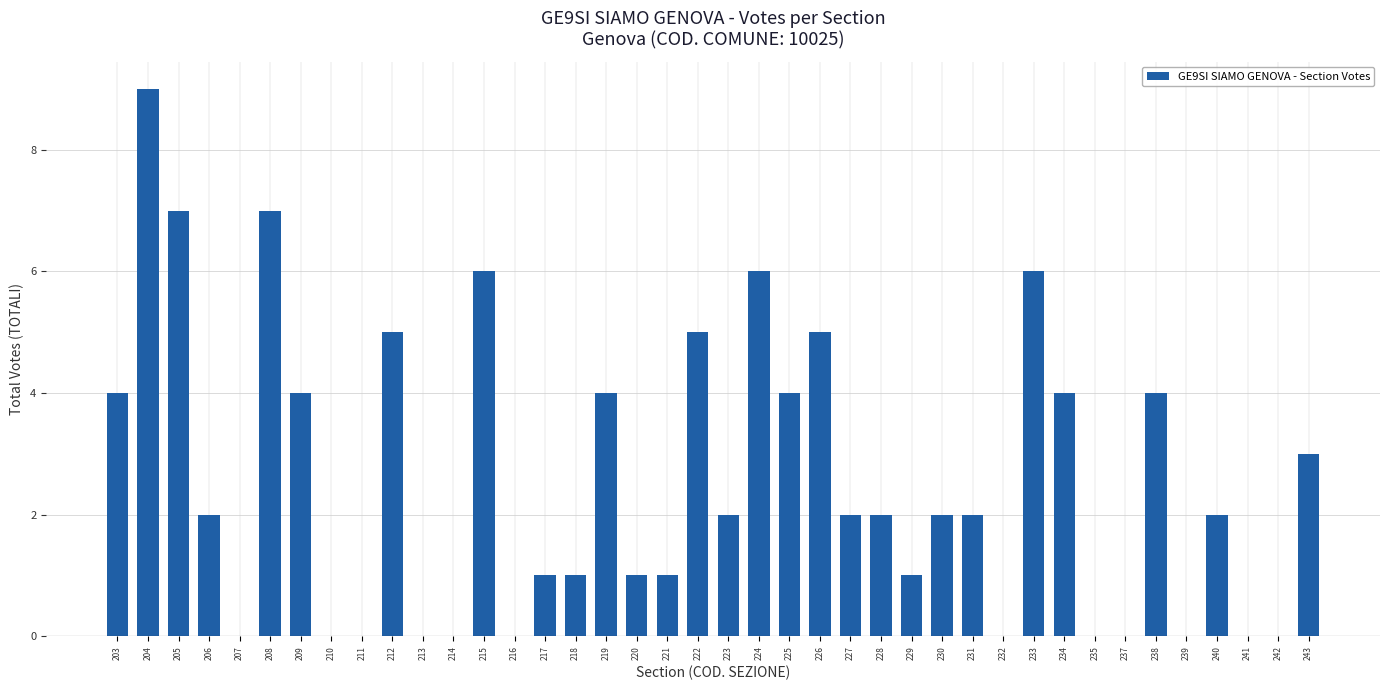

What is the sum of all values?

102